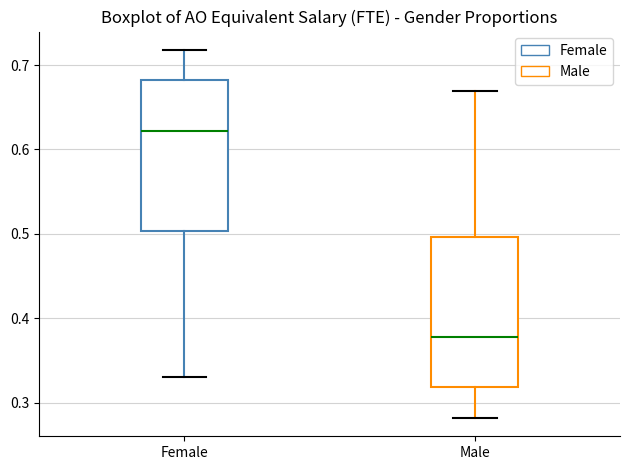

Reading left to right, read every box against the y-axis: the position of its median line, the range the box covers, and the ends of its whiskers. The values are not printed on the chart, so give them approximately, as read against the axis.

Female: median 0.62, box 0.50 to 0.68, whiskers 0.33 to 0.72
Male: median 0.38, box 0.32 to 0.50, whiskers 0.28 to 0.67